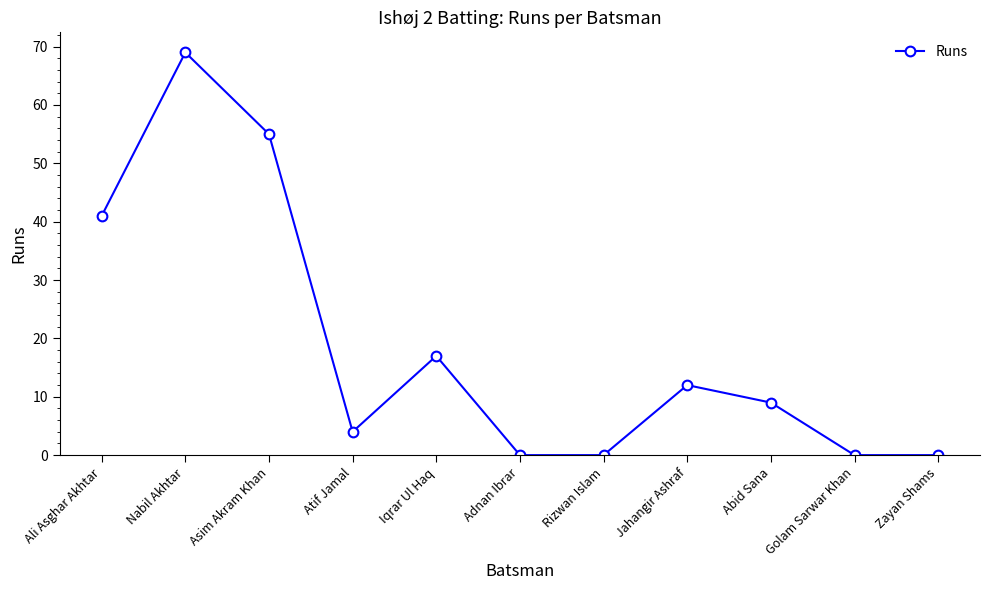

Read the value at Iqrar Ul Haq.

17